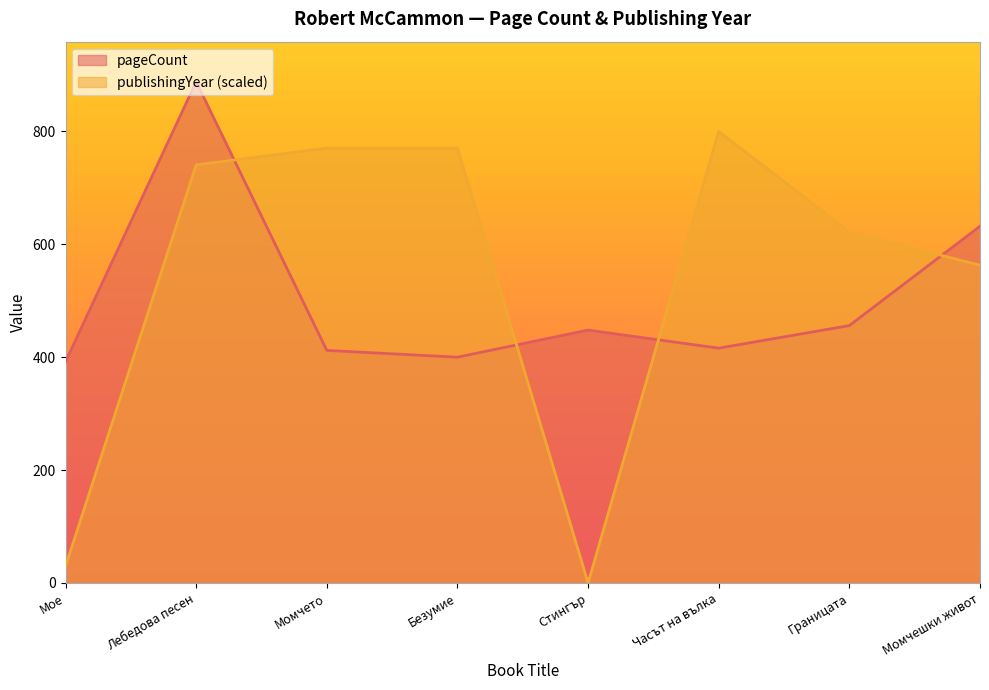

Which series has the largest total across all categories?

publishingYear